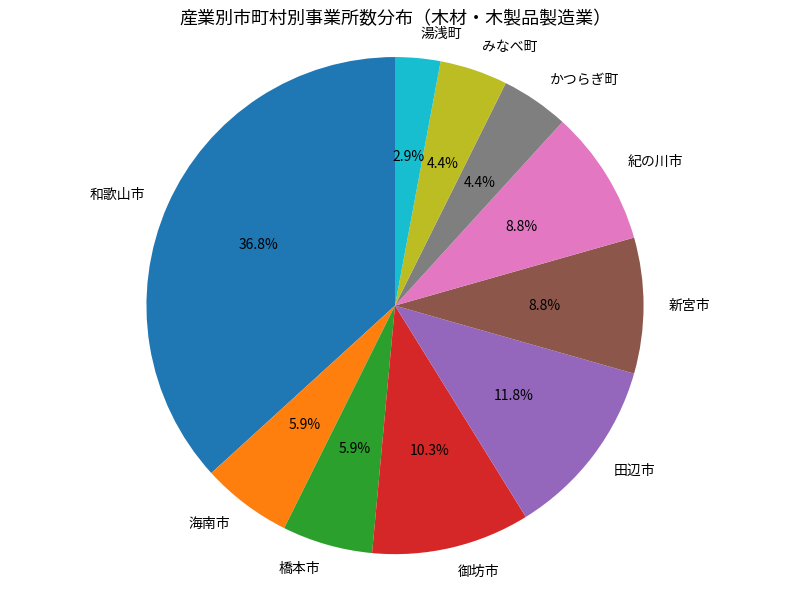

Is 橋本市 the majority of the pie?

No